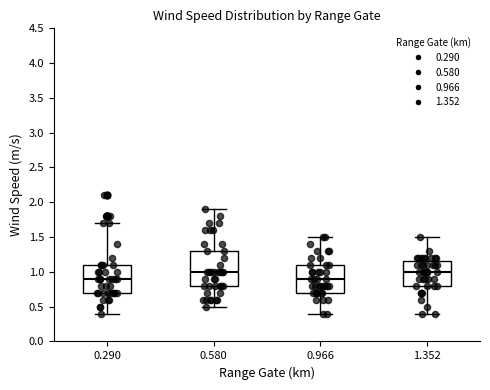

Reading left to right, read every box against the y-axis: the position of its median line, the range the box covers, and the ends of its whiskers. The values are not printed on the chart, so give them approximately, as read against the axis.

0.290: median 0.90, box 0.70 to 1.10, whiskers 0.40 to 1.70
0.580: median 1.00, box 0.80 to 1.30, whiskers 0.50 to 1.90
0.966: median 0.90, box 0.70 to 1.10, whiskers 0.40 to 1.50
1.352: median 1.00, box 0.80 to 1.15, whiskers 0.40 to 1.50